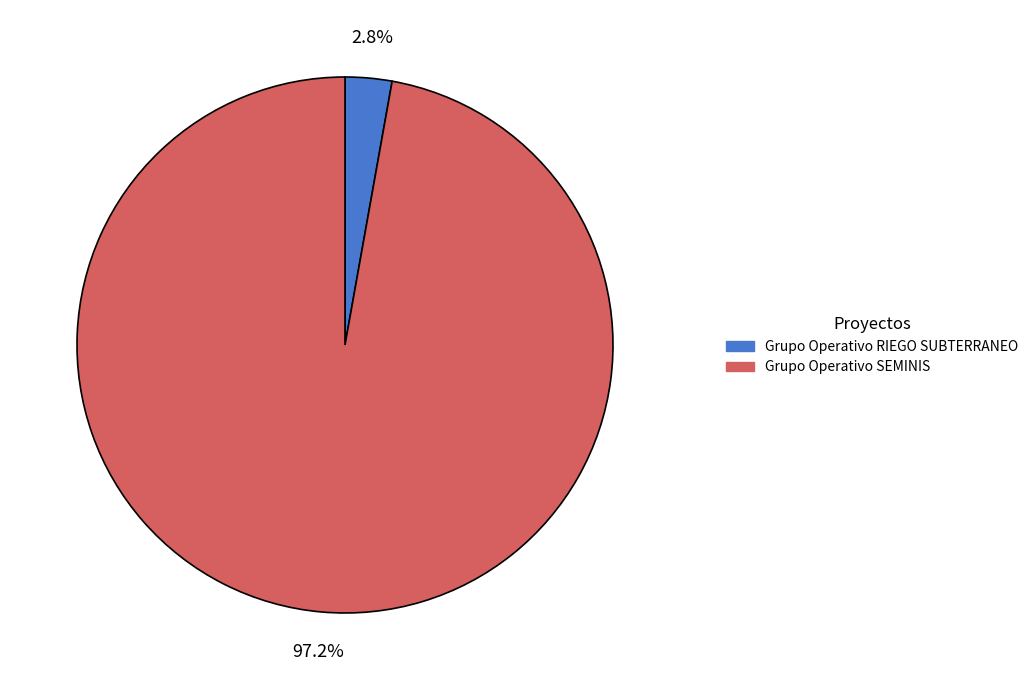

Rank the categories by value from lowest to highest.

Grupo Operativo RIEGO SUBTERRANEO, Grupo Operativo SEMINIS